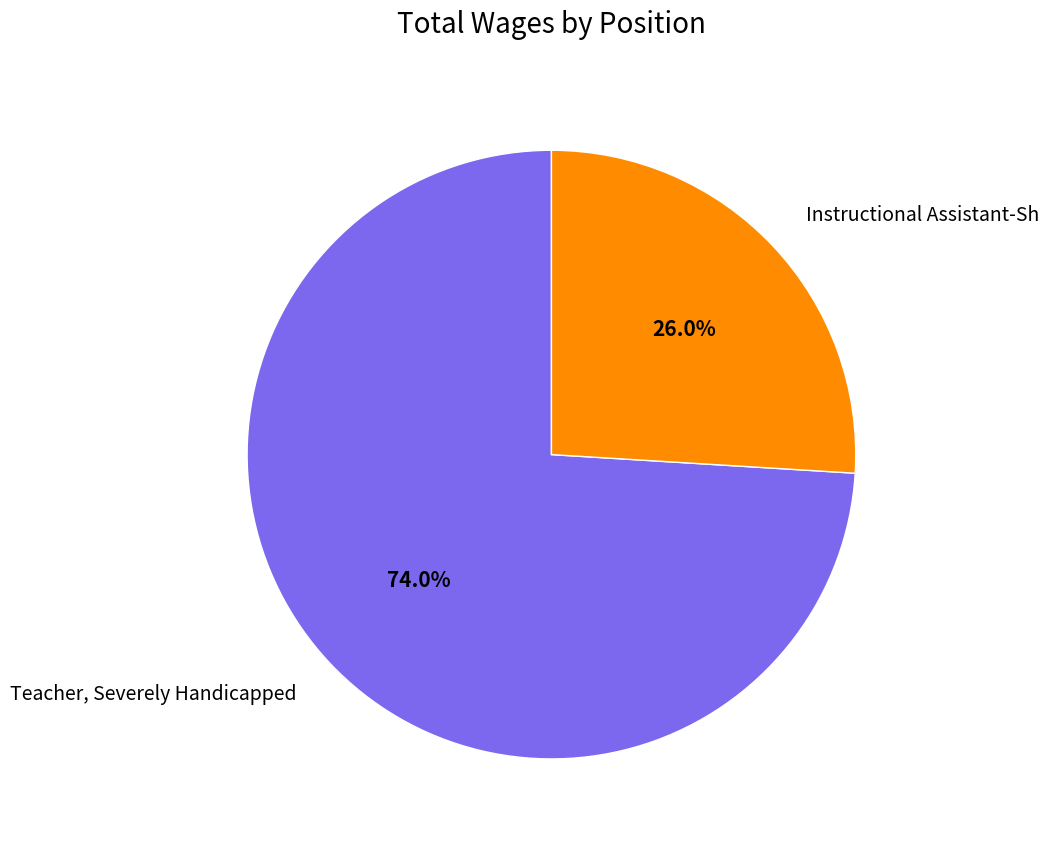

Rank the categories by value from lowest to highest.

Instructional Assistant-Sh, Teacher, Severely Handicapped